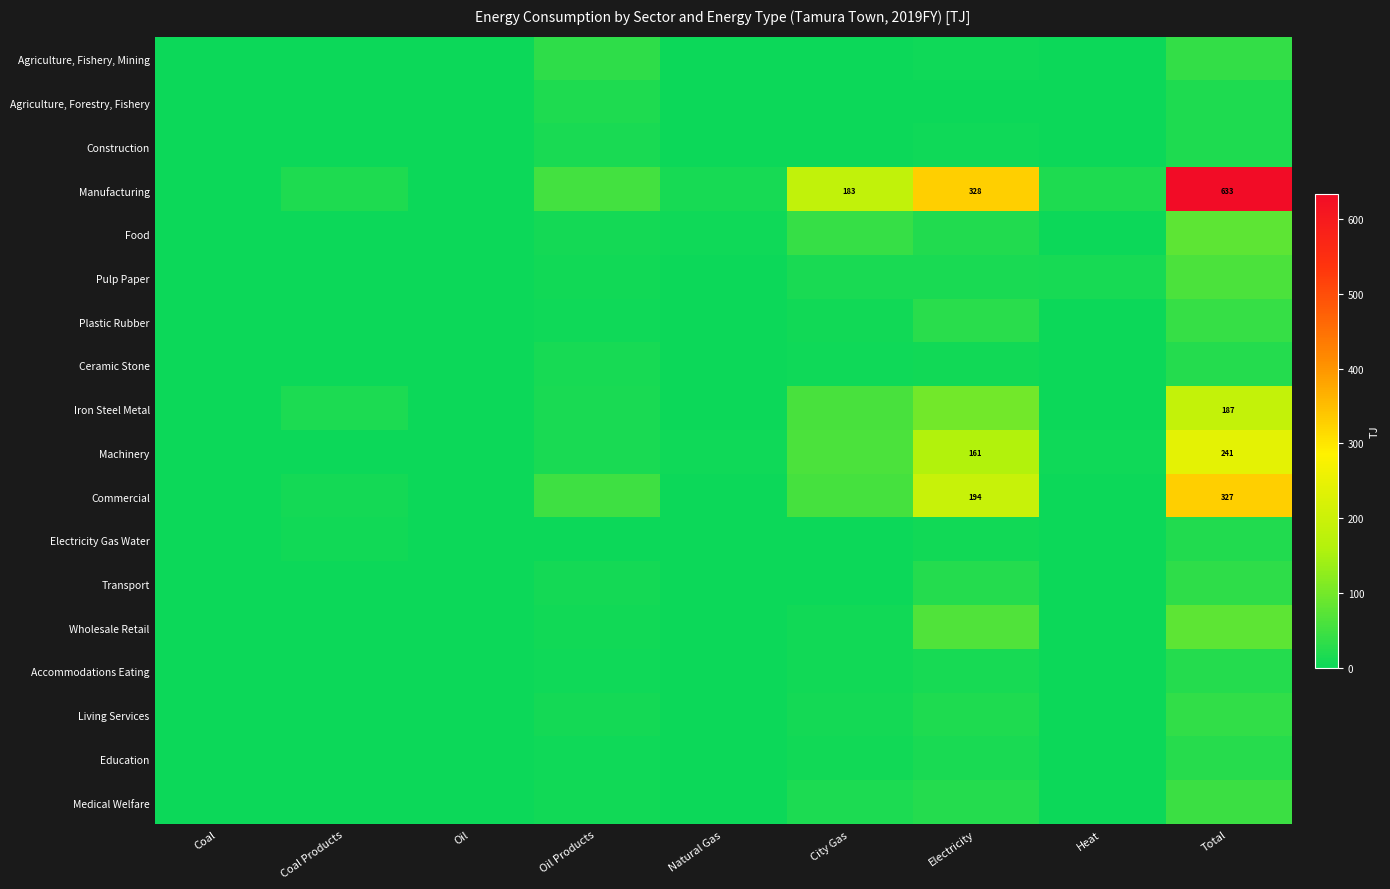

Which series has the largest range (max minus min)?

Manufacturing